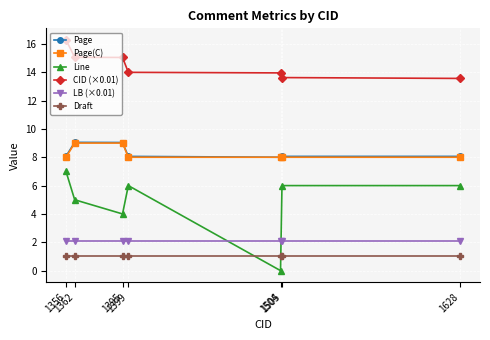

What is the total value across all series at 1362?

41.2